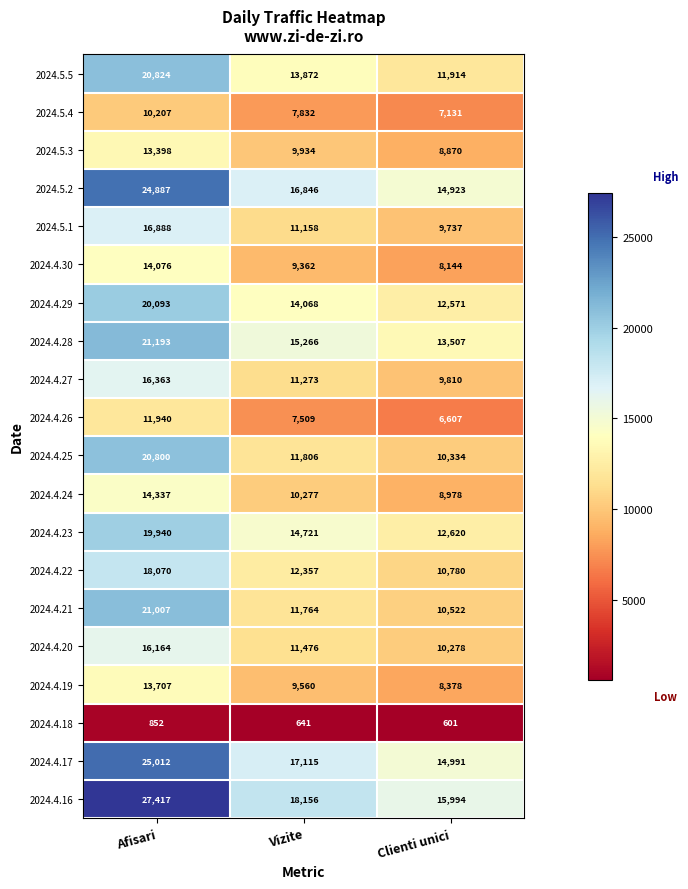

What is the minimum value for 2024.4.28?

13507